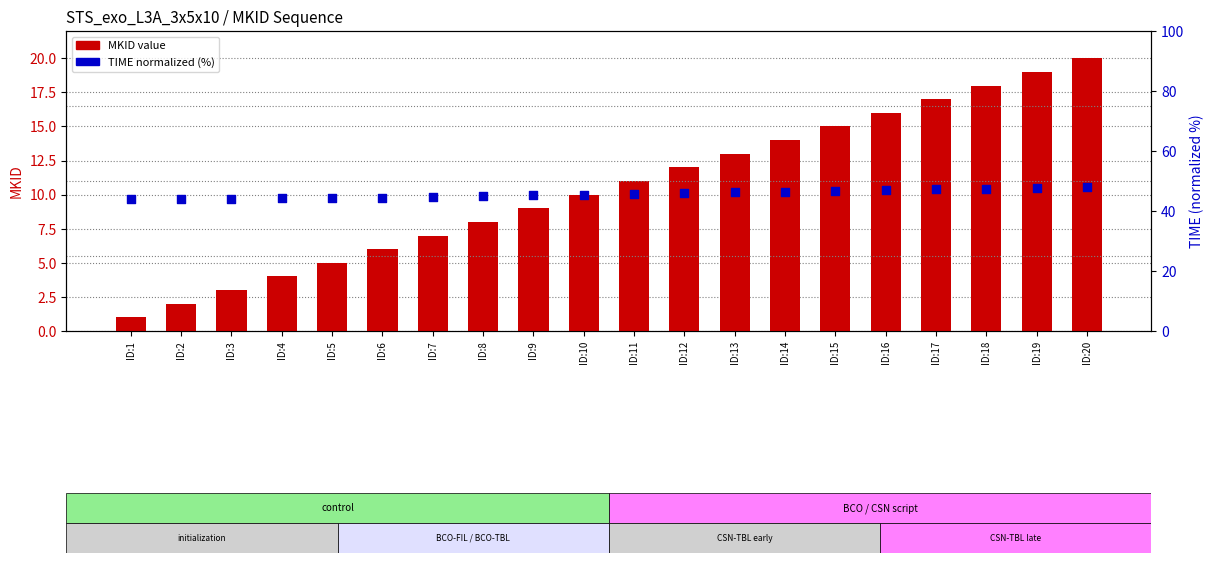

Which series has the largest Y range (max minus min)?

MKID value